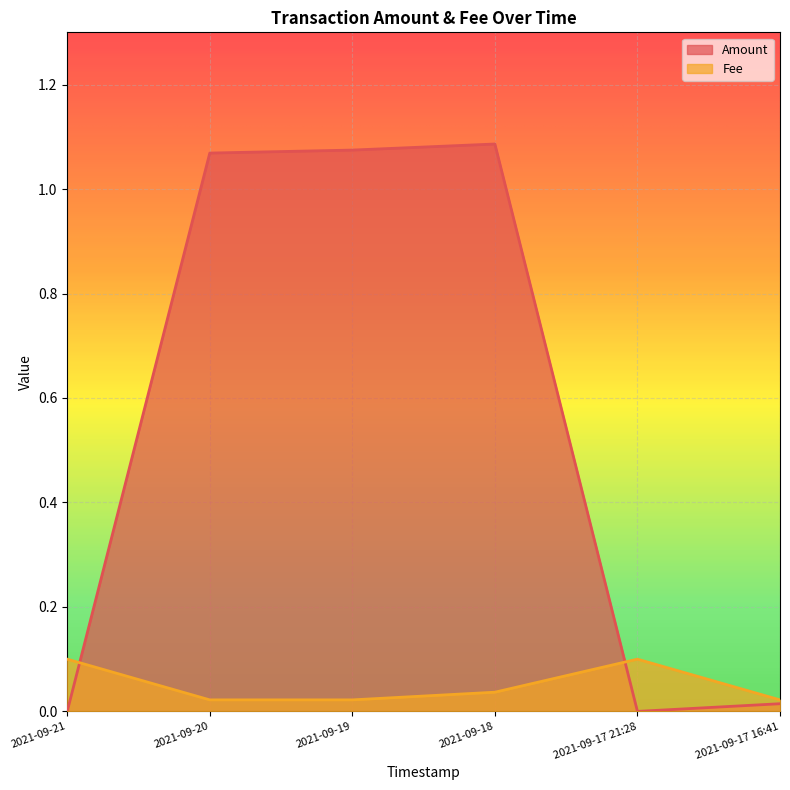

Rank the series by their average value, from highest to lowest.

Amount, Fee